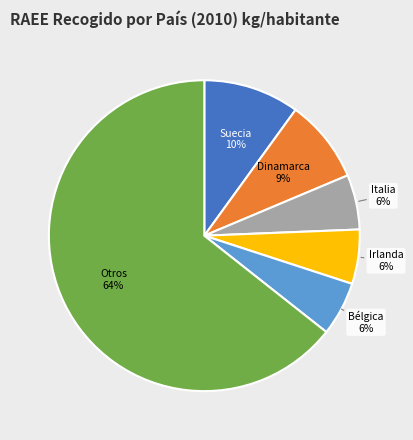

What percentage is the Bélgica slice, to the nearest percent?

6%